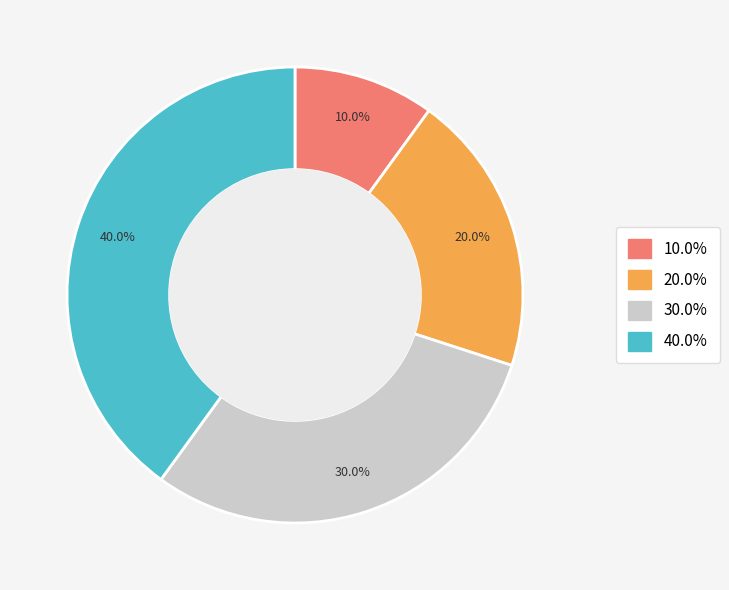

Is there any slice that represents more than half of the pie?

No